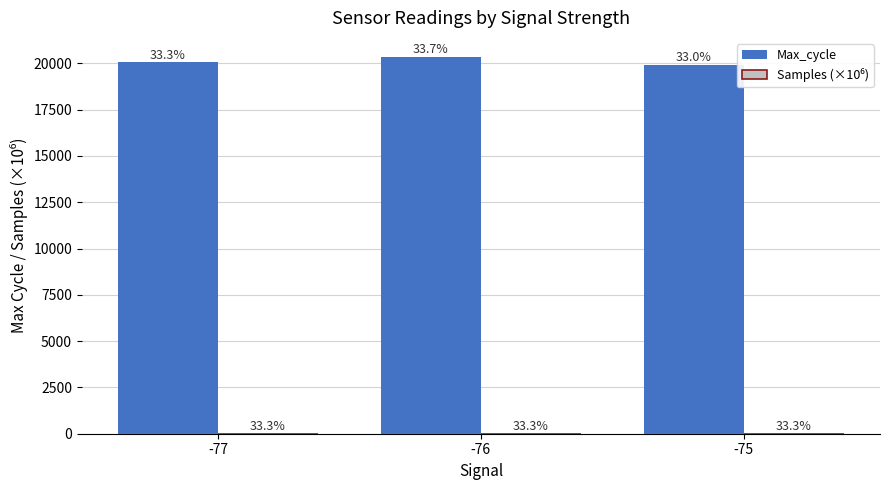

How many groups of bars are there?

3